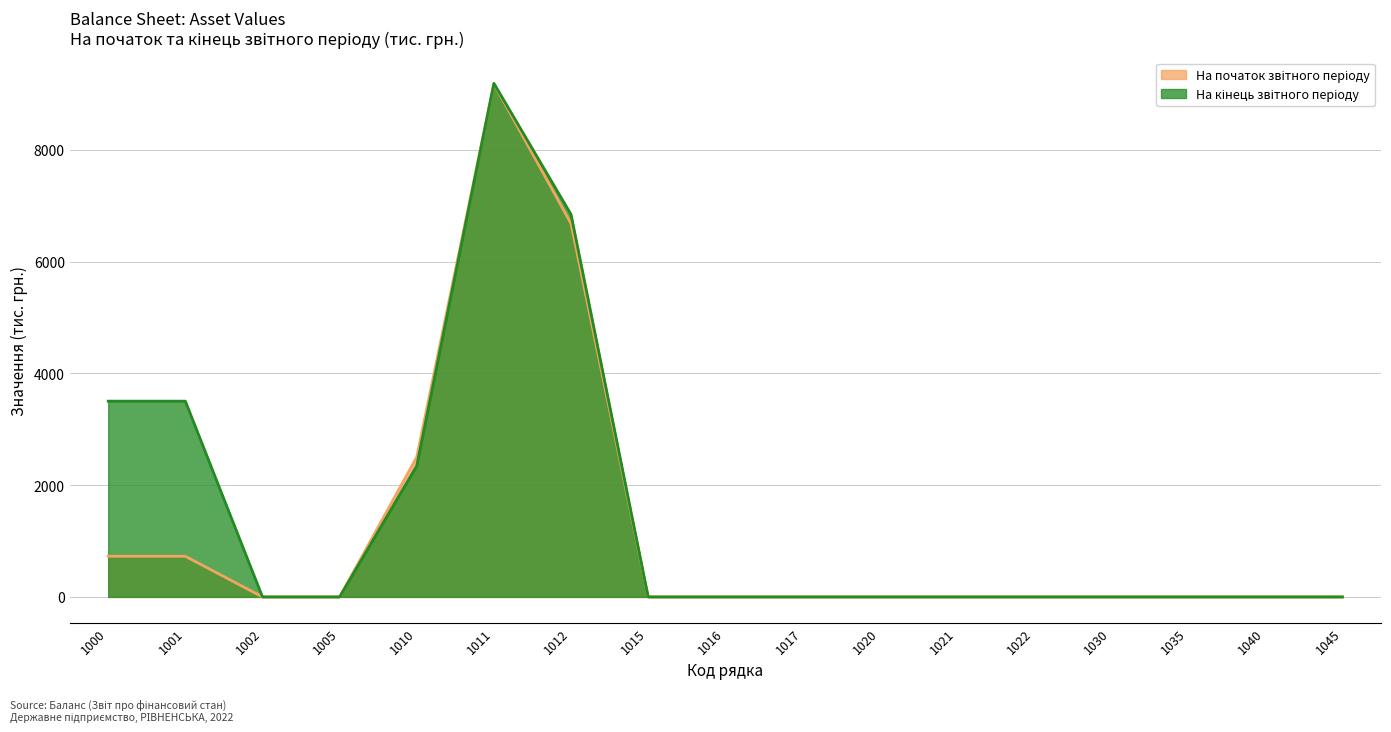

Which series has the largest total across all categories?

На кінець звітного періоду